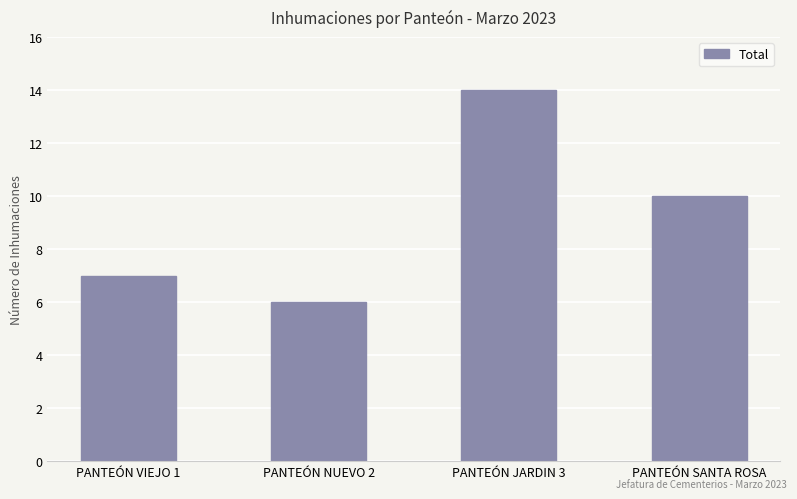

Reading left to right, list all the values displayed in this chart.

PANTEÓN VIEJO 1=7	PANTEÓN NUEVO 2=6	PANTEÓN JARDIN 3=14	PANTEÓN SANTA ROSA=10